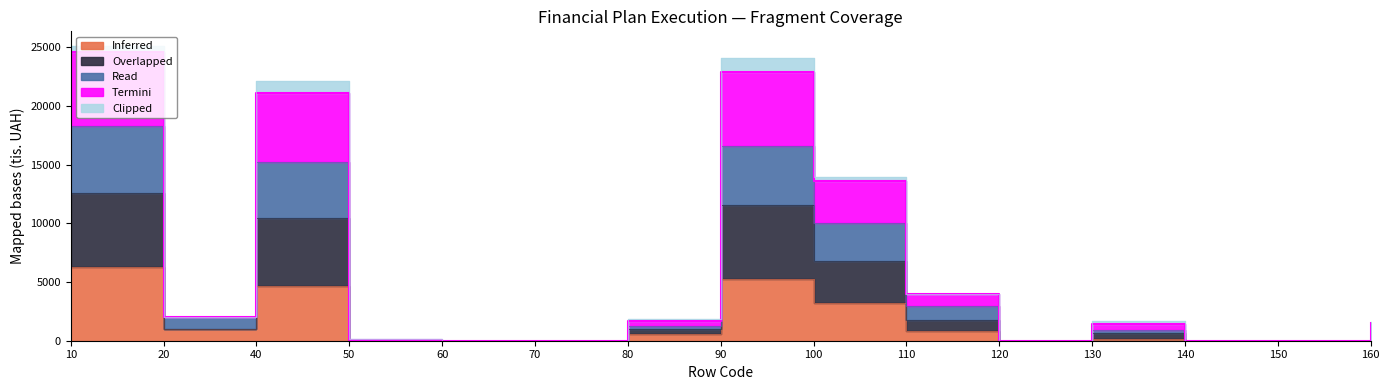

Between 120 and 10, which is larger?

10